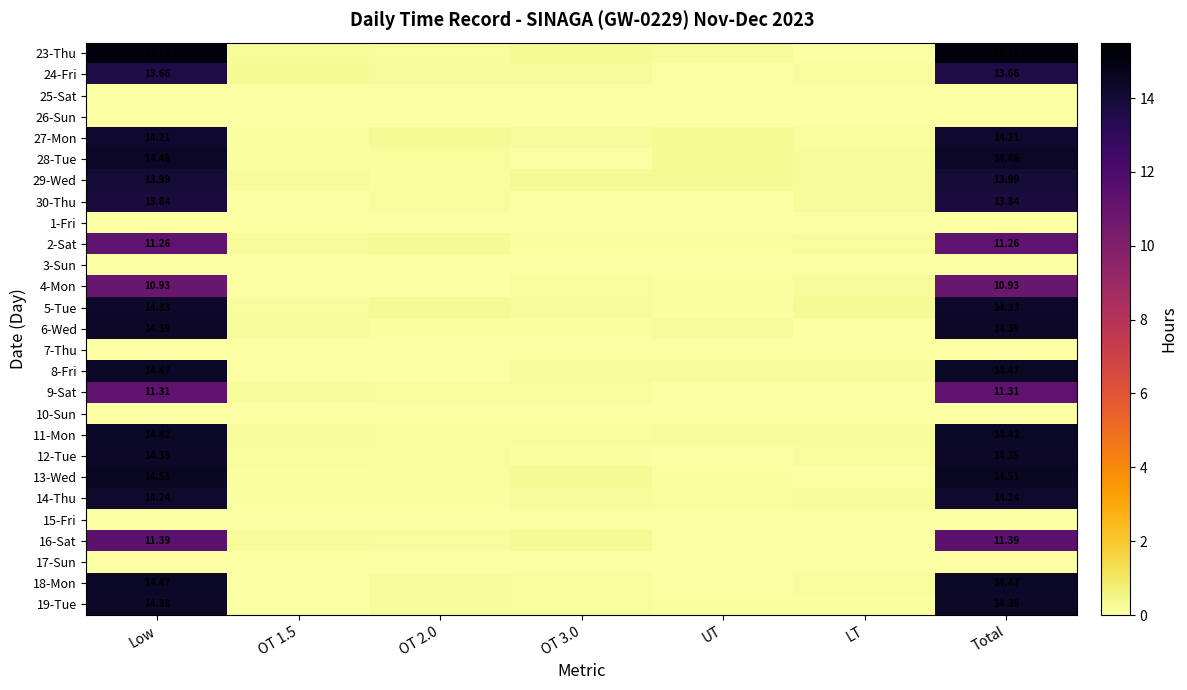

How many categories are shown in the chart?

7